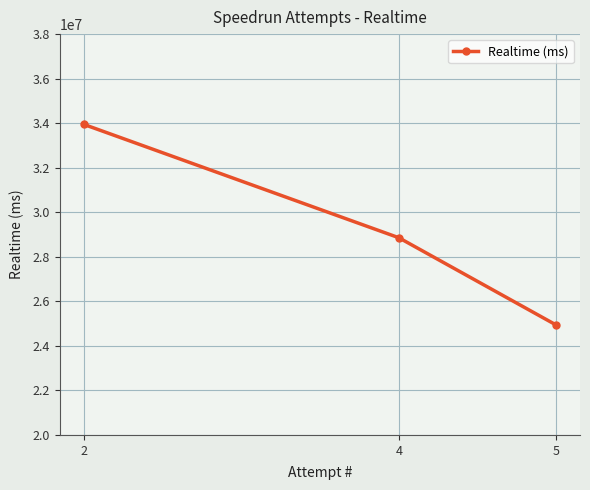

Rank the categories by value from lowest to highest.

5, 4, 2